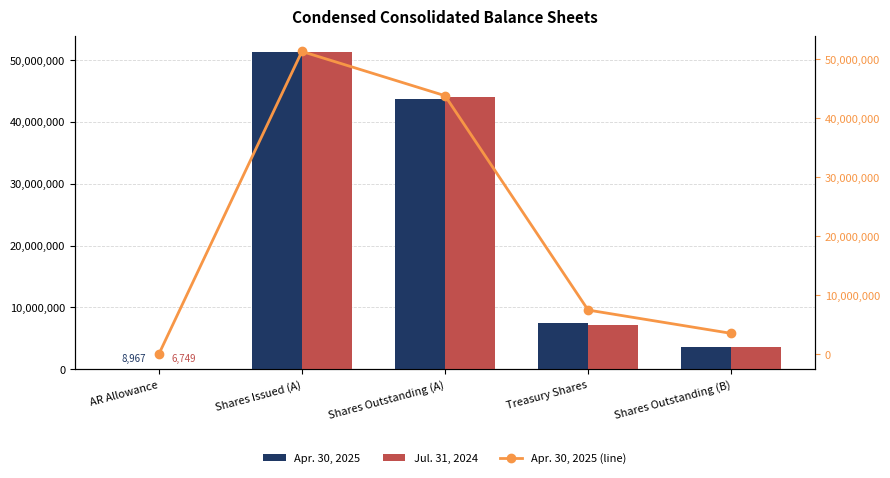

What is the sum of the Apr. 30, 2025 (line) values at Treasury Shares and Shares Outstanding (A)?

51261487